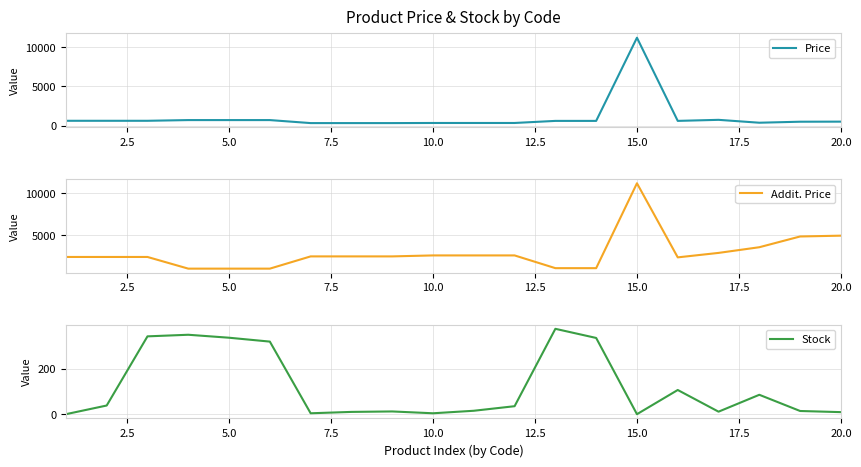

What is the maximum value for Price?

11188.2